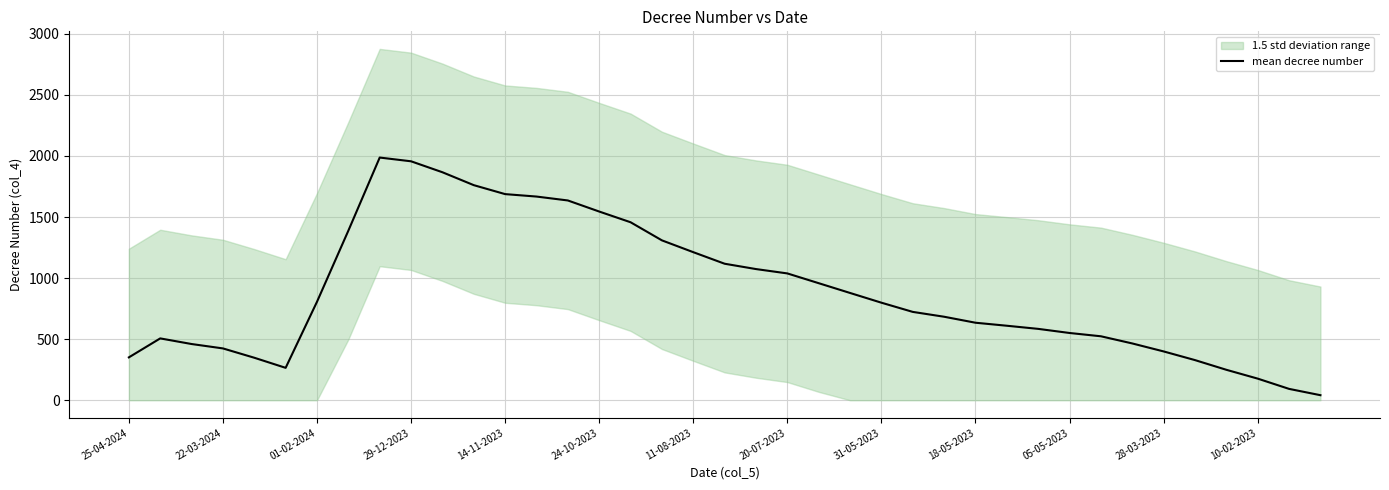

How many categories are shown in the chart?

39